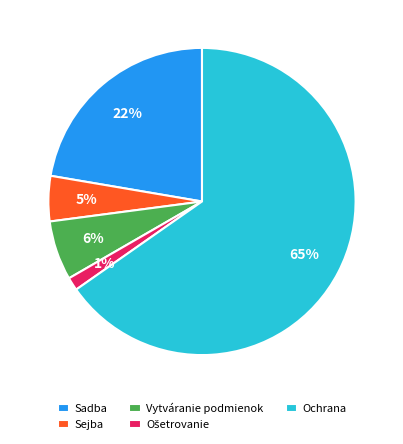

What is the largest slice in the pie chart?

Ochrana